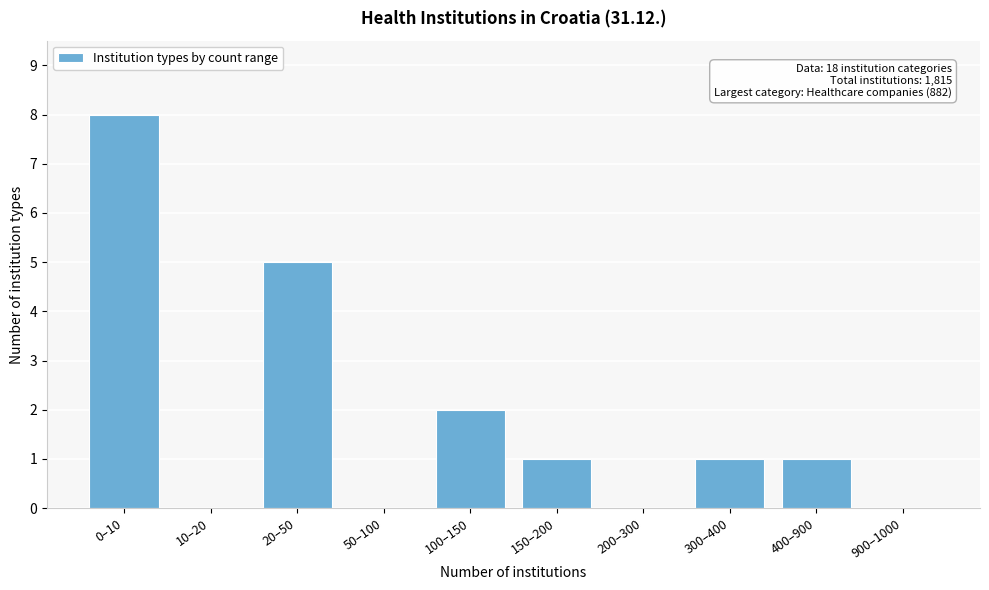

Reading left to right, extract all data points from this chart.

0–10=8	10–20=0	20–50=5	50–100=0	100–150=2	150–200=1	200–300=0	300–400=1	400–900=1	900–1000=0